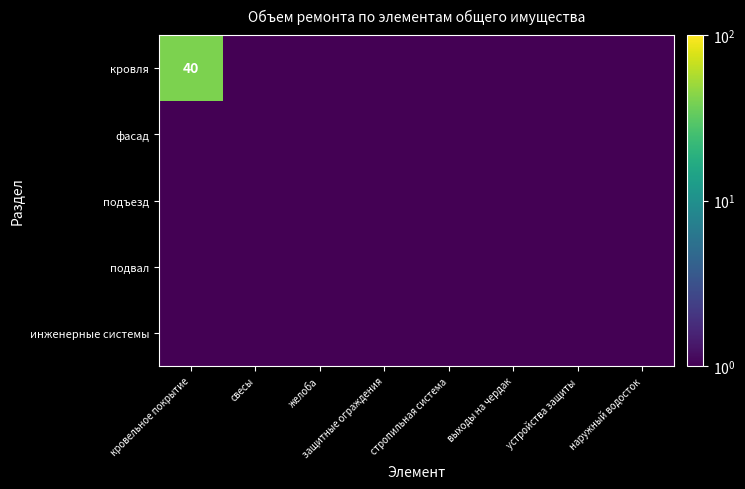

The value of кровля at кровельное покрытие is 40.0. True or false?

True